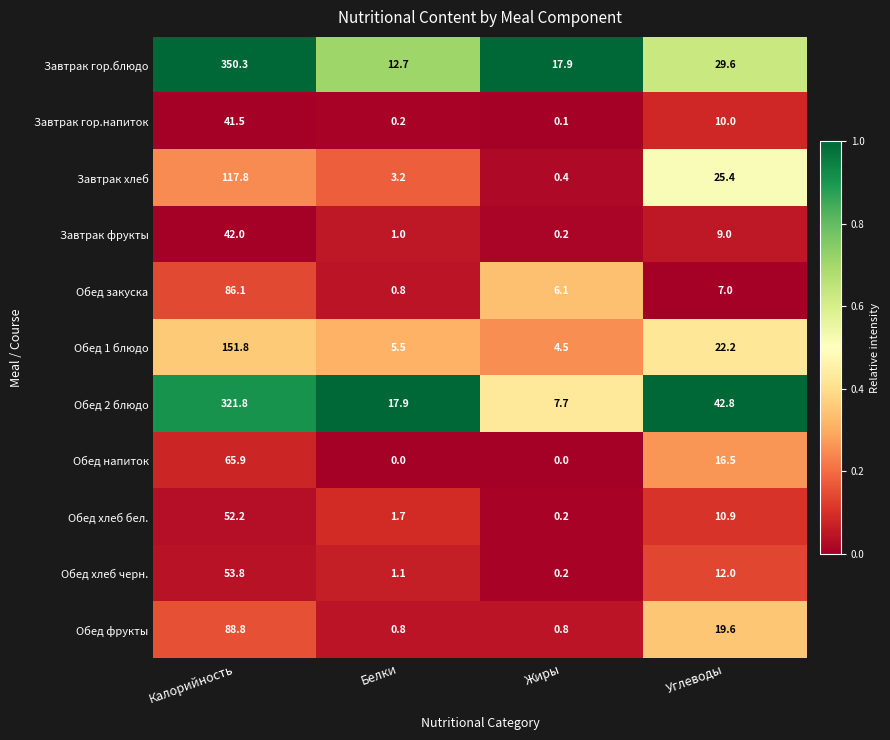

Read the Завтрак гор.напиток value at Калорийность.

41.5